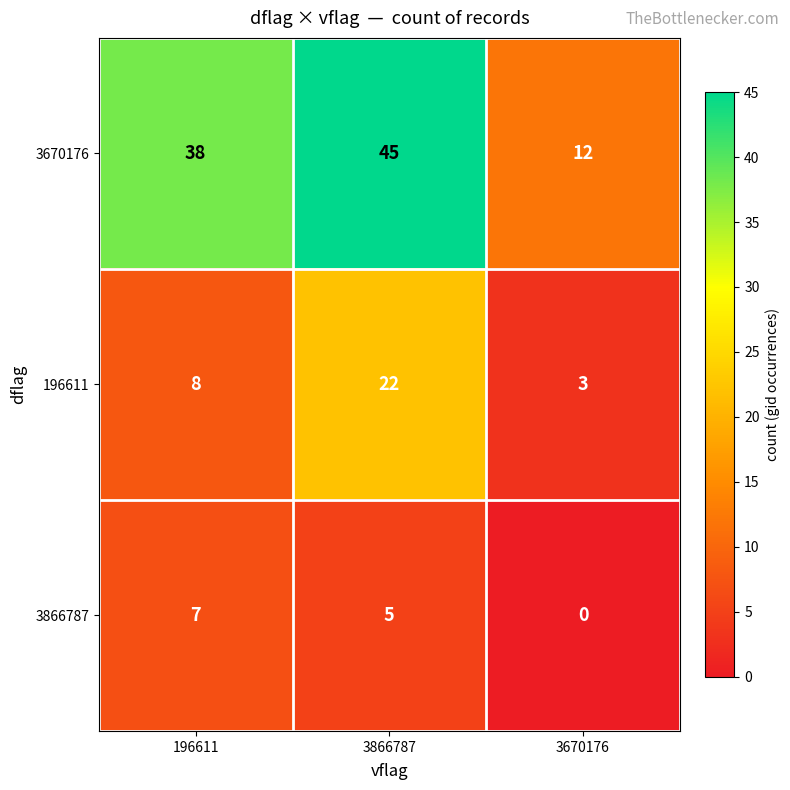

List the series in order of their overall mean, lowest first.

3866787, 196611, 3670176